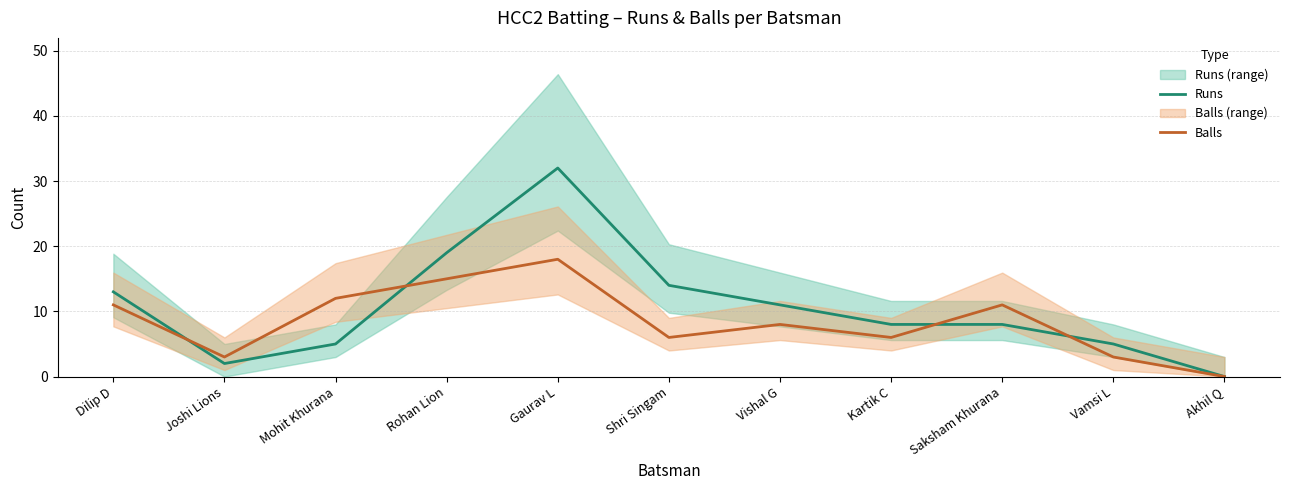

Which has a higher value, Joshi Lions or Kartik C?

Kartik C